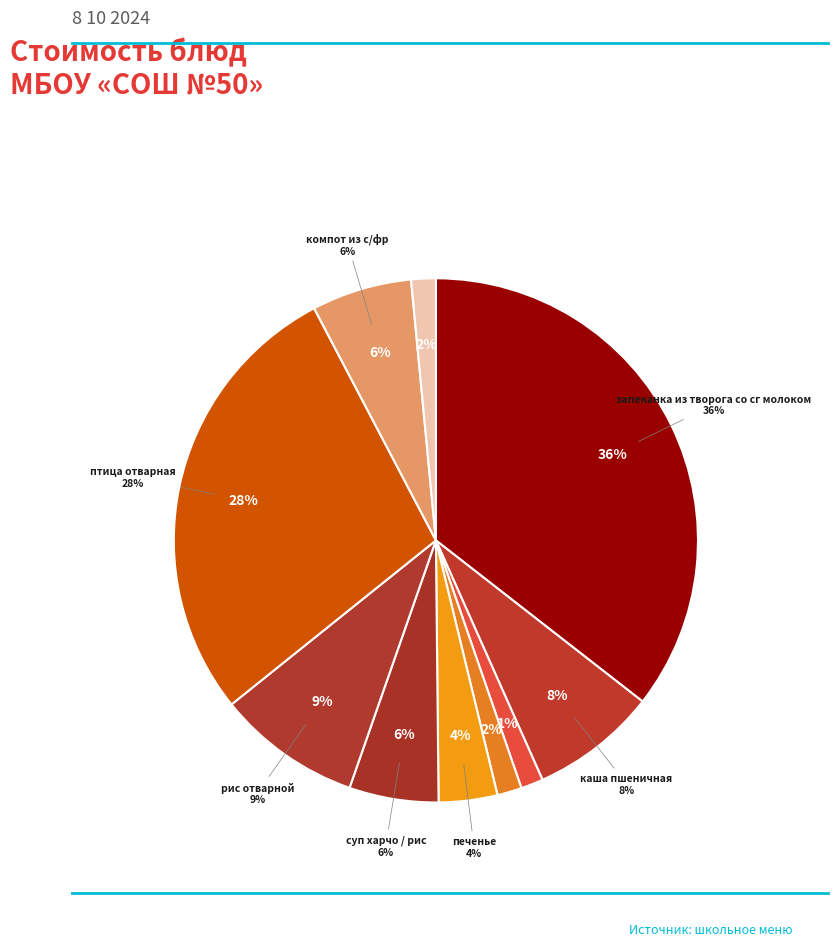

Does запеканка из творога со сг молоком account for over 50% of the chart?

No